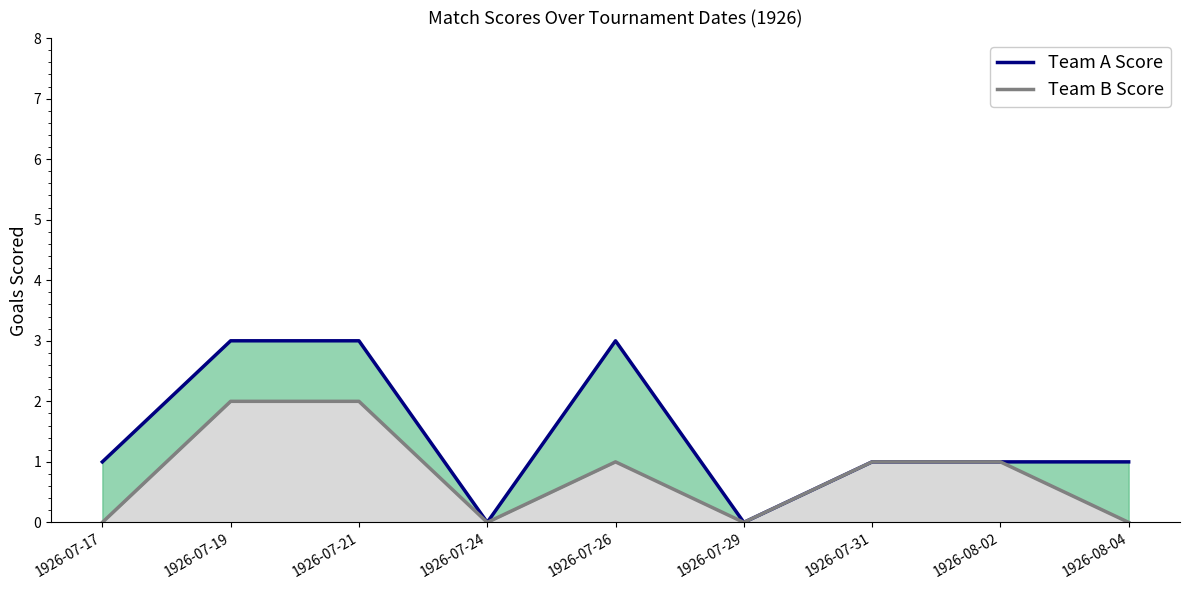

True or false: Team A Score and Team B Score cross at least once.

False